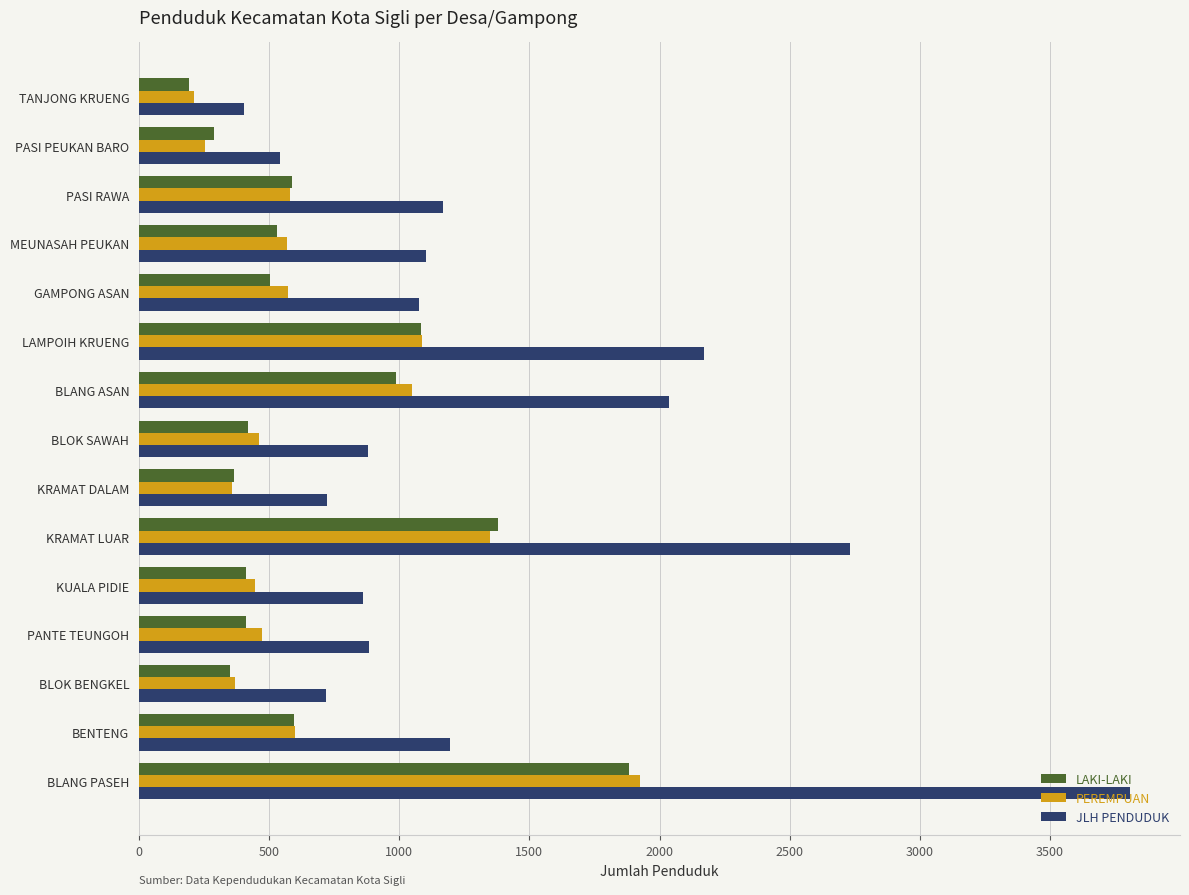

How many data points in JLH PENDUDUK are less than 1076?

7